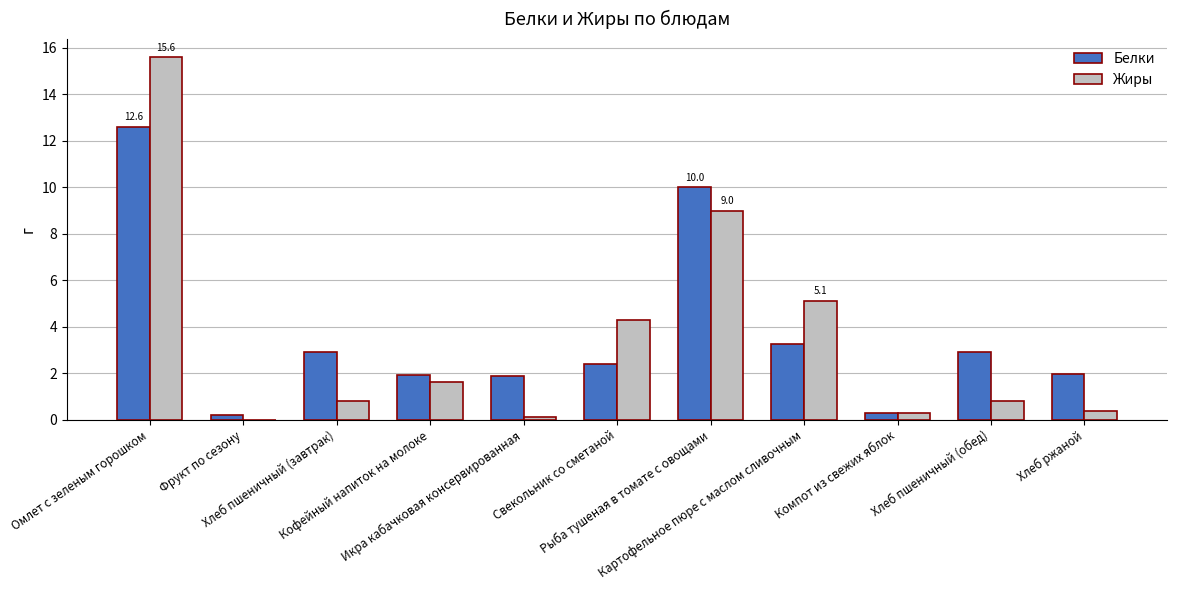

Which series has the widest spread of values?

Жиры